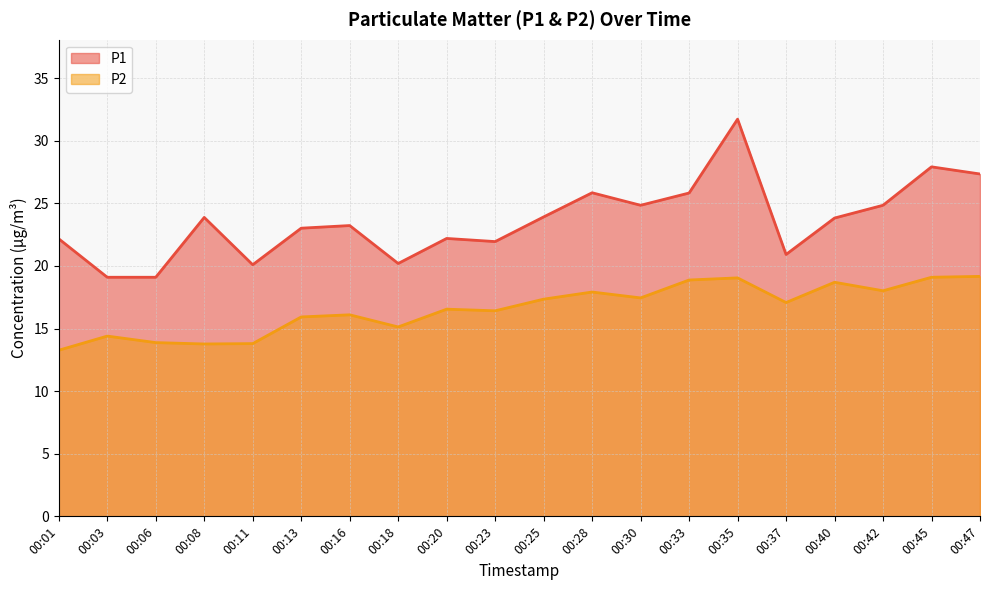

Is the value of P2 at 00:33 greater than the value of P1 at 00:37?

No